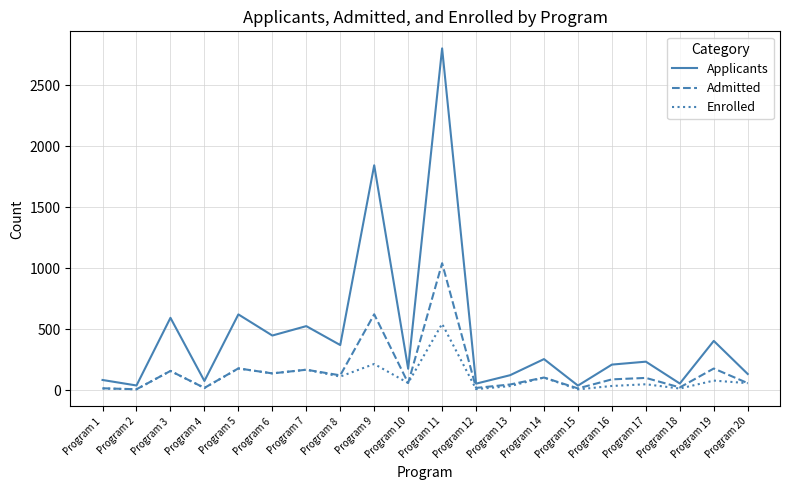

Which series has the widest spread of values?

Applicants